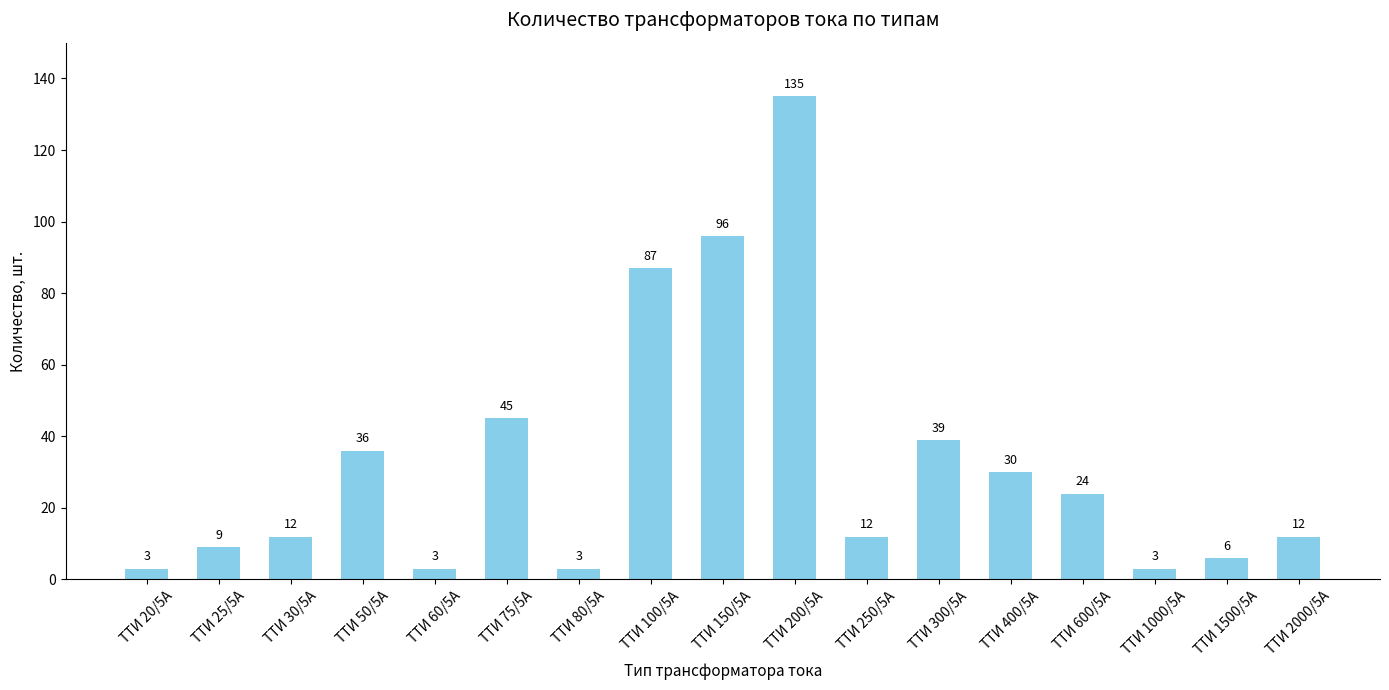

The value at ТТИ 30/5А is 12. True or false?

True